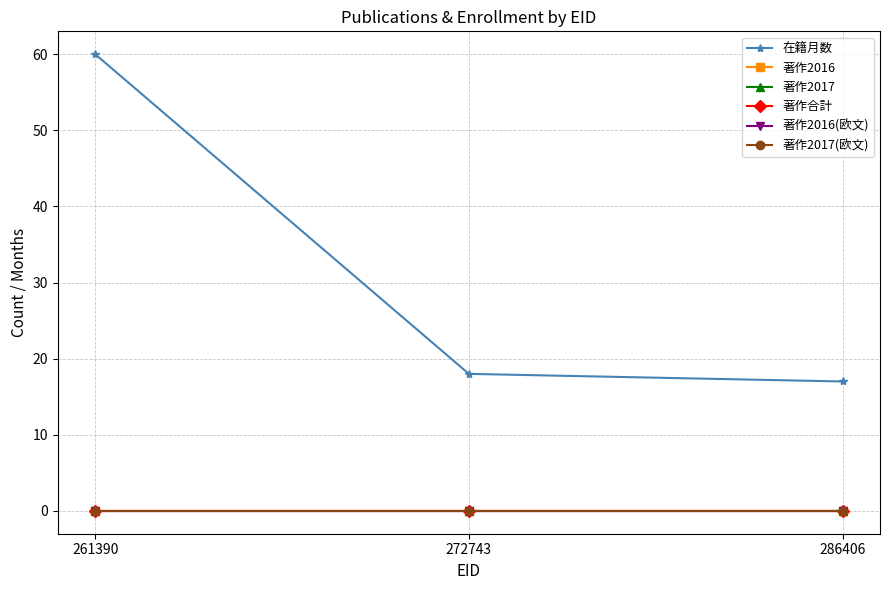

What is the difference between the highest and lowest values at 261390?

60